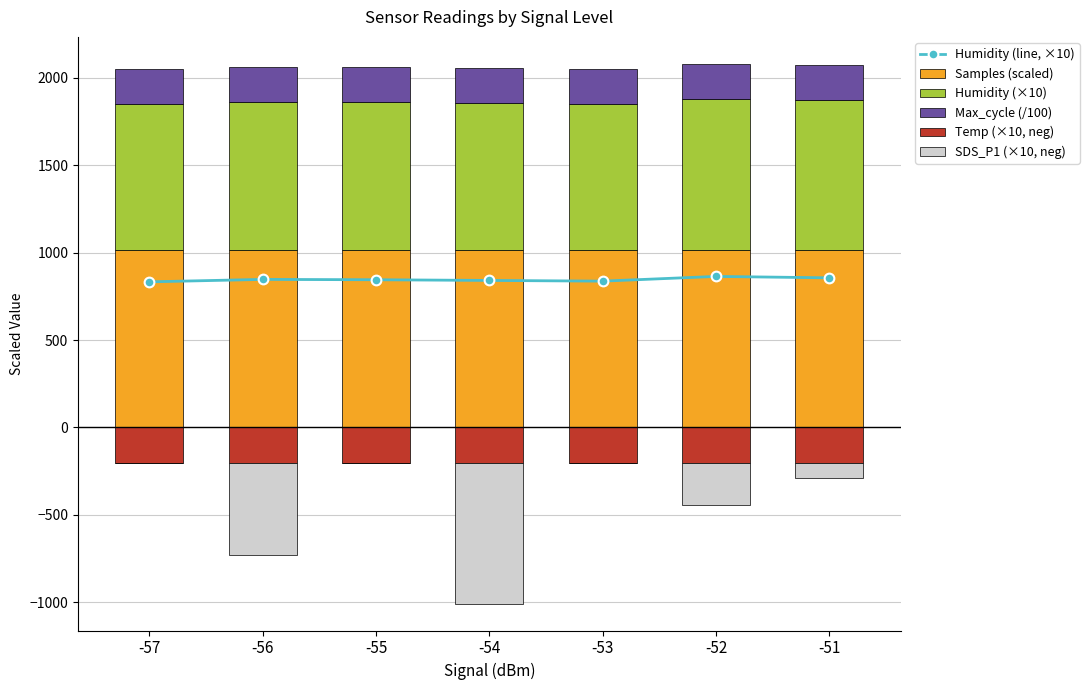

Which category has the highest value in the Temp (×10, neg) series?

-52